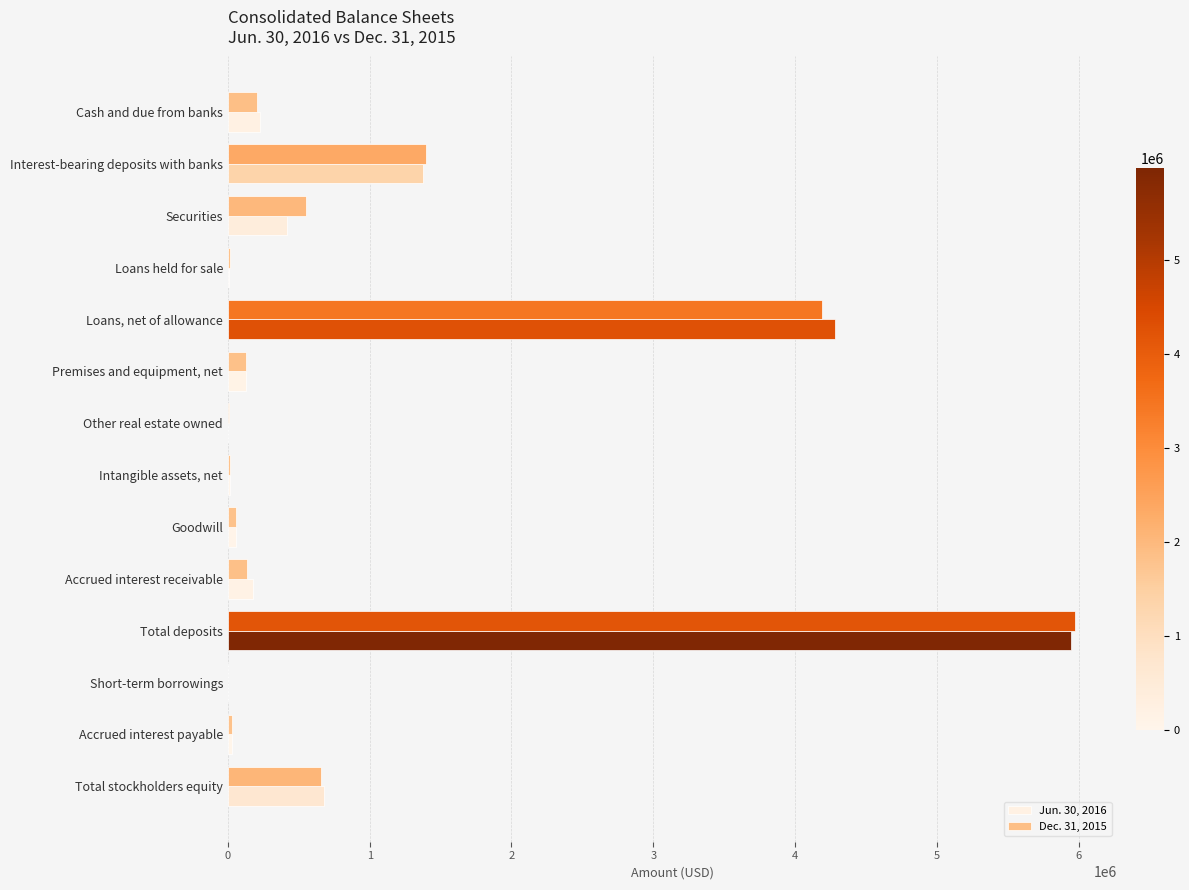

What is the maximum value shown in the chart?

5973358